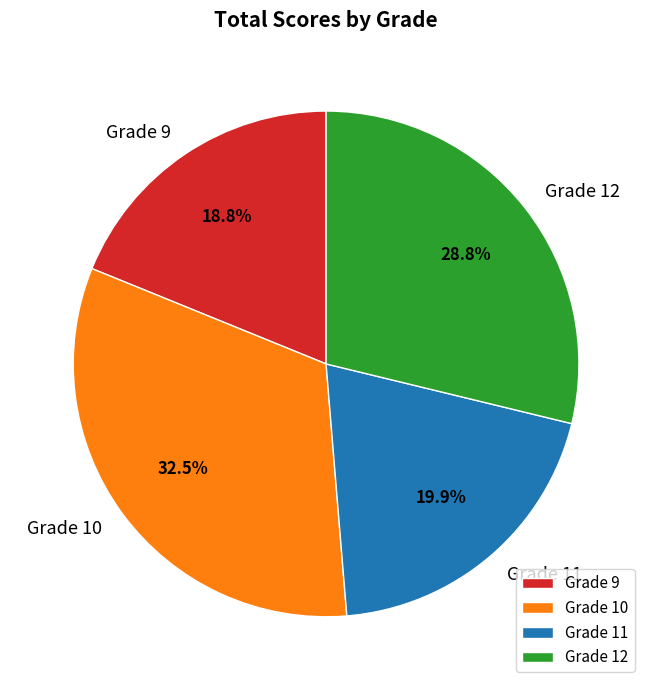

Rank the categories by value from lowest to highest.

Grade 9, Grade 11, Grade 12, Grade 10